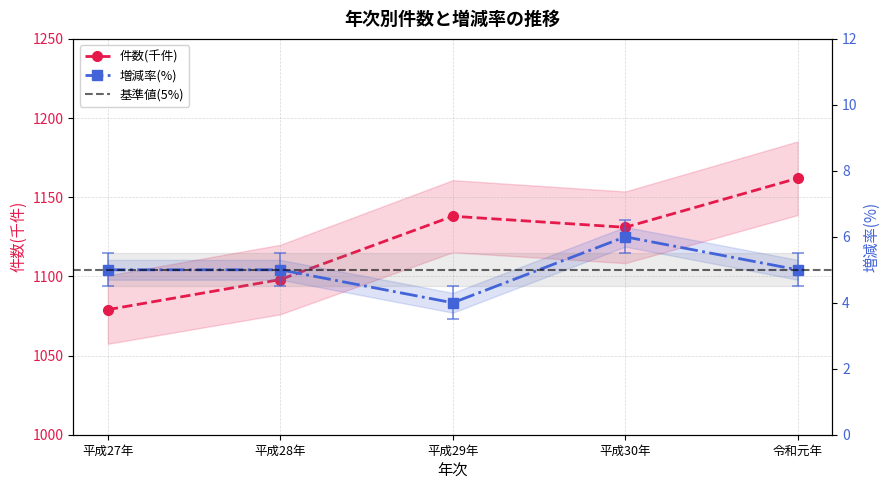

Rank the series at 令和元年 from highest to lowest value.

件数(千件), 増減率(%)